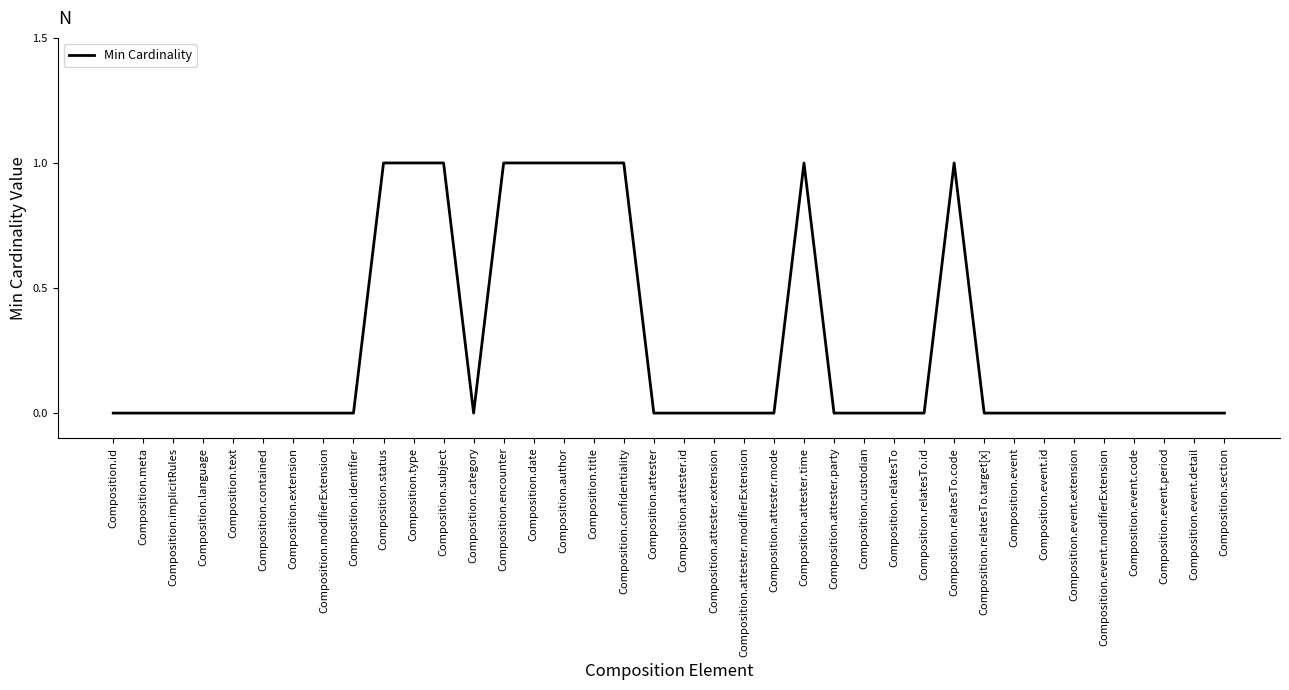

True or false: the data shows 1 at Composition.identifier.

False